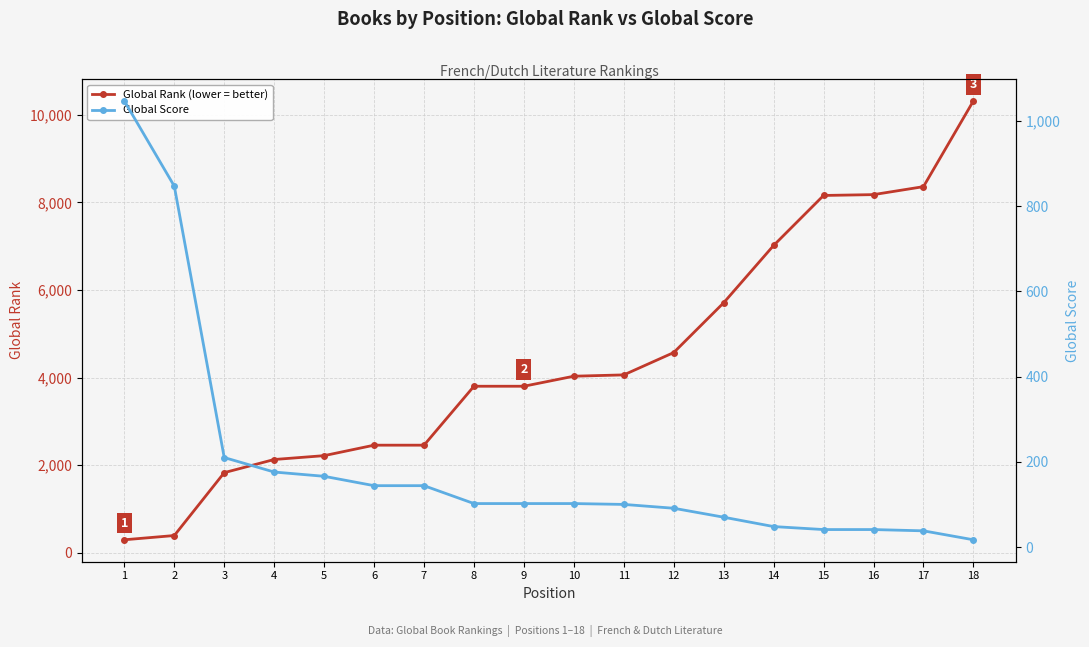

True or false: Global Rank (lower = better) and Global Score cross at least once.

True